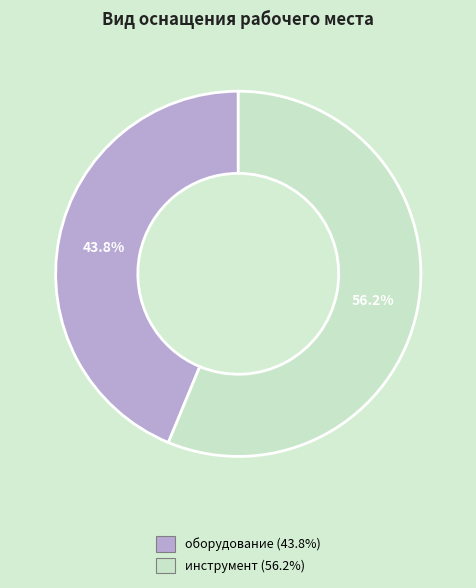

The оборудование slice represents 44% of the pie. True or false?

True